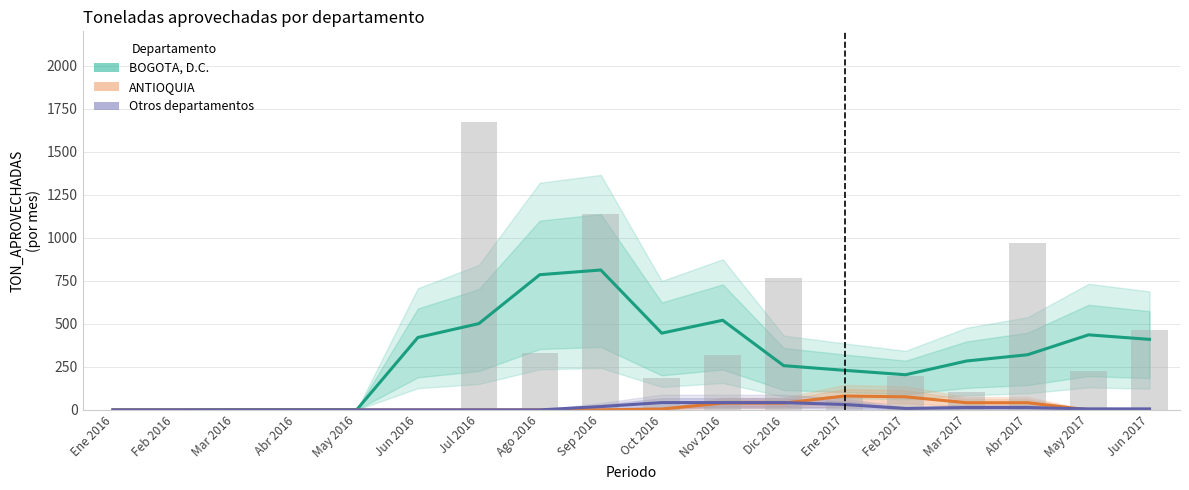

What is the spread (max minus min) of values at Sep 2016?

812.9